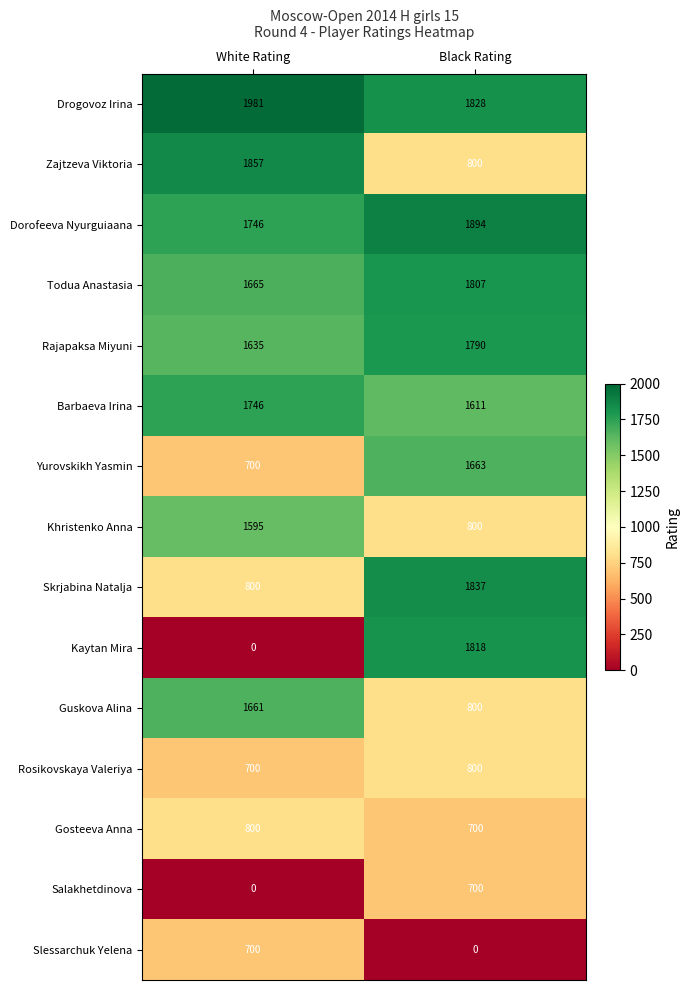

Reading left to right, list all the values displayed in this chart.

Drogovoz Irina: 1981	1828
Zajtzeva Viktoria: 1857	800
Dorofeeva Nyurguiaana: 1746	1894
Todua Anastasia: 1665	1807
Rajapaksa Miyuni: 1635	1790
Barbaeva Irina: 1746	1611
Yurovskikh Yasmin: 700	1663
Khristenko Anna: 1595	800
Skrjabina Natalja: 800	1837
Kaytan Mira: 0	1818
Guskova Alina: 1661	800
Rosikovskaya Valeriya: 700	800
Gosteeva Anna: 800	700
Salakhetdinova: 0	700
Slessarchuk Yelena: 700	0